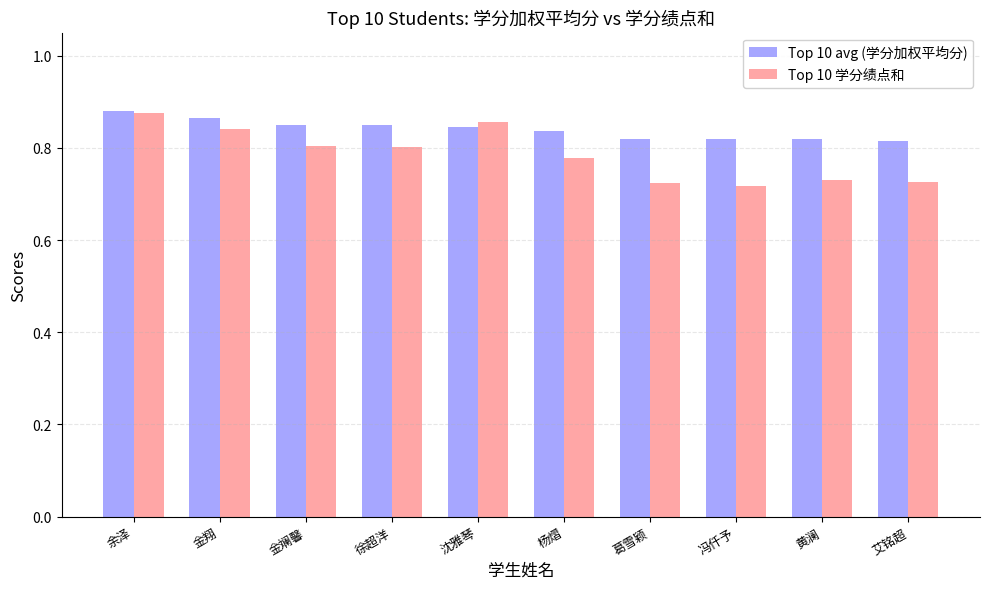

What is the difference between the maximum and minimum values in the Top 10 avg (学分加权平均分) series?

0.1